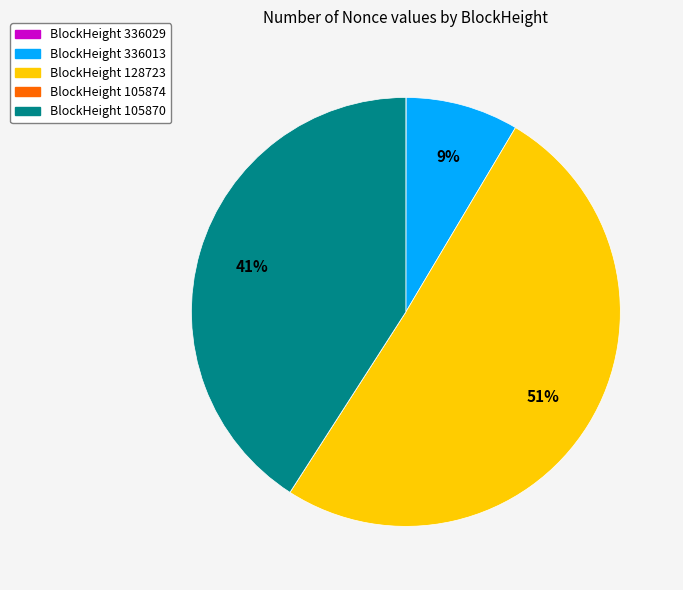

To the nearest percent, what portion does BlockHeight 336013 represent?

9%